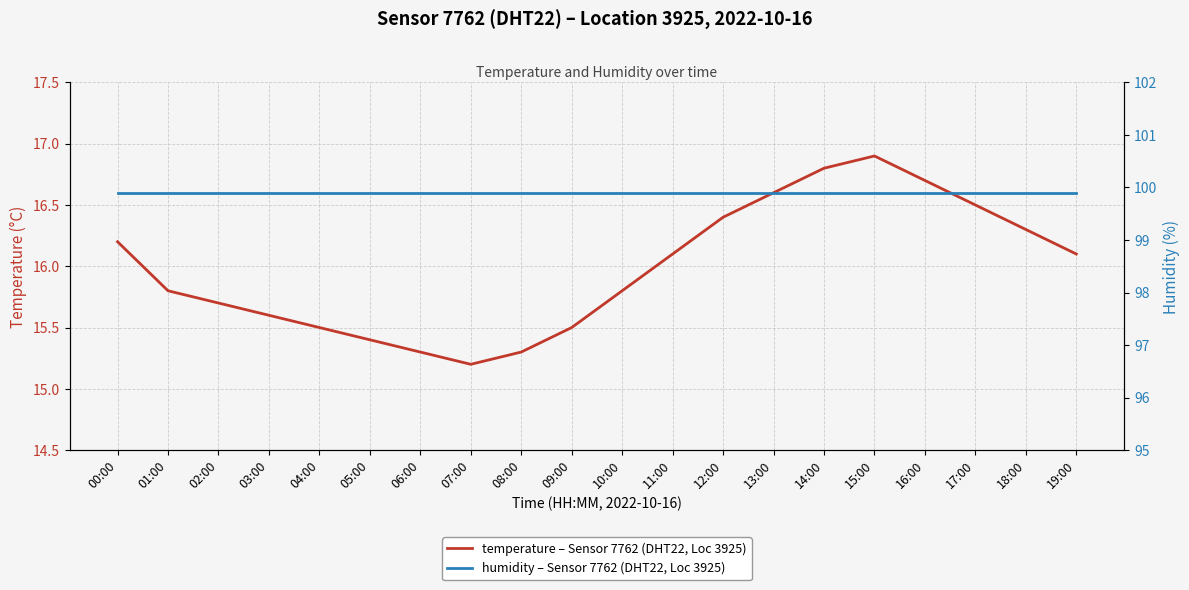

Where is temperature nearest to the value 16?

11:00